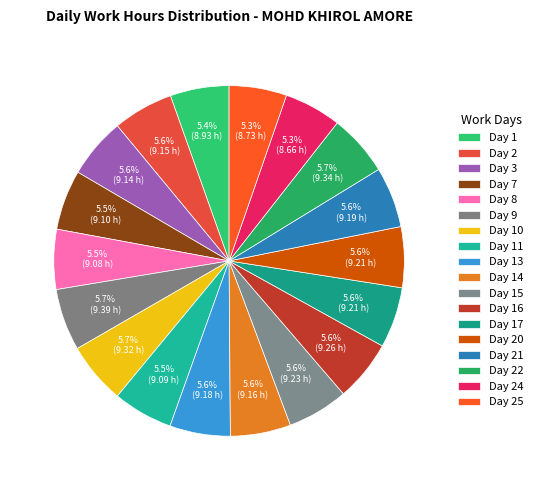

To the nearest percent, what portion does Day 24 represent?

5%